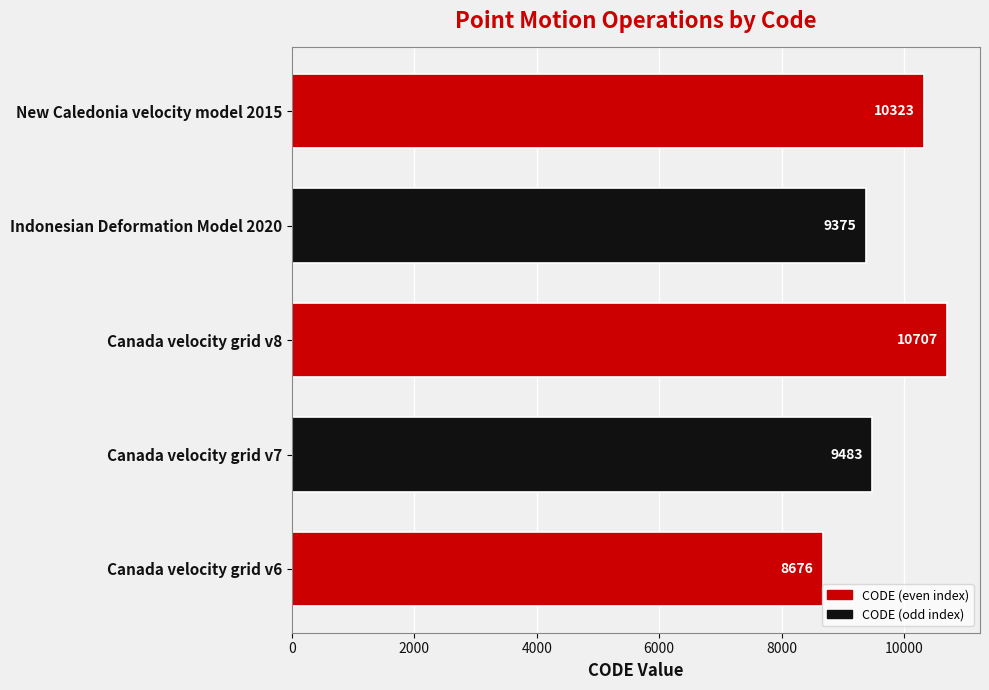

Rank the categories by value from highest to lowest.

Canada velocity grid v8, New Caledonia velocity model 2015, Canada velocity grid v7, Indonesian Deformation Model 2020, Canada velocity grid v6